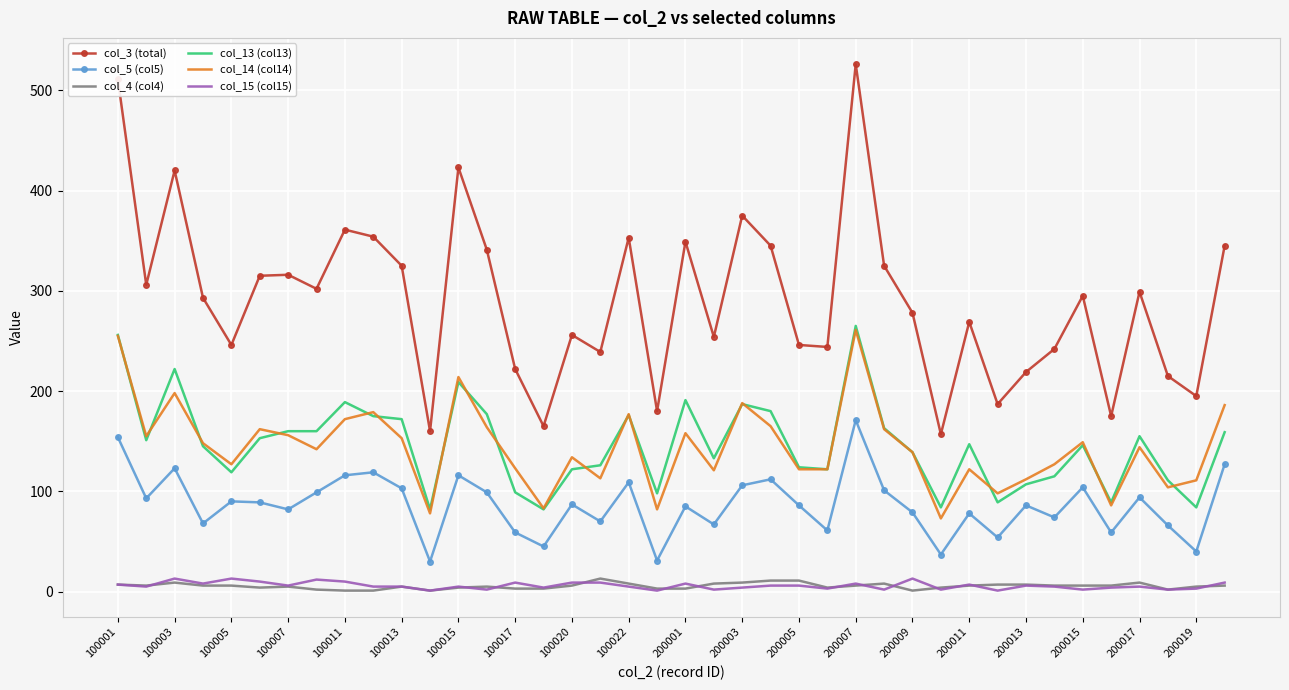

True or false: col_13 (col13) and col_15 (col15) cross at least once.

False